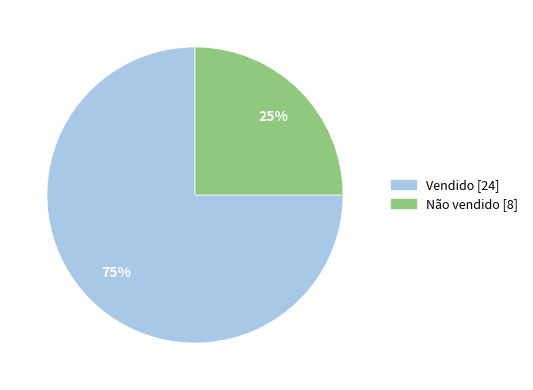

Do Vendido and Não vendido together represent more than half of the pie?

Yes